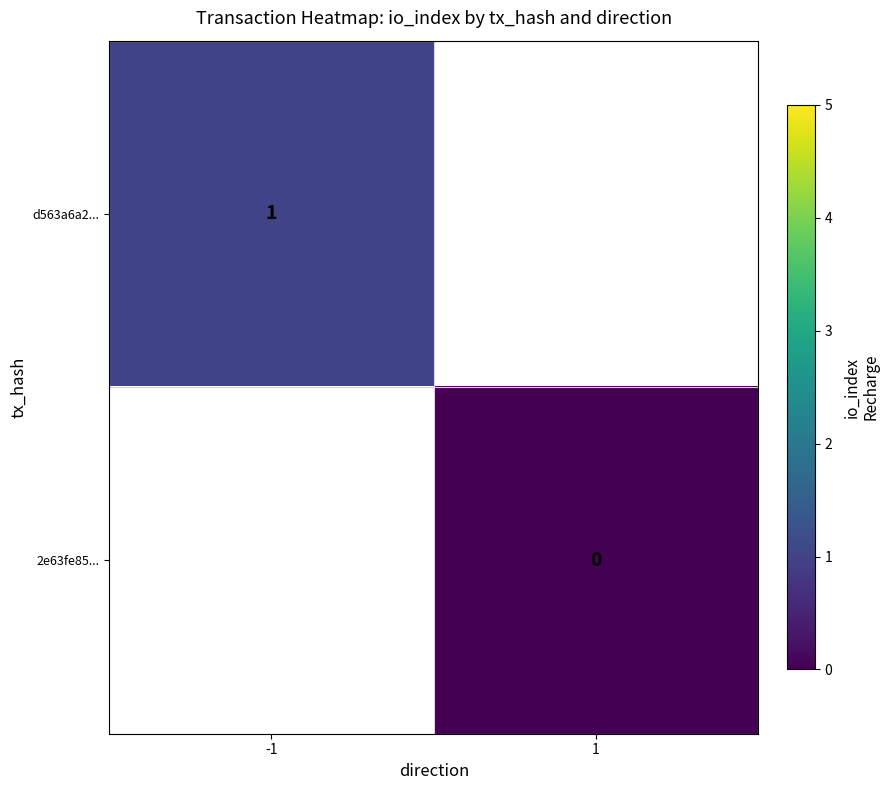

The value of d563a6a2... at -1 is 0. True or false?

False